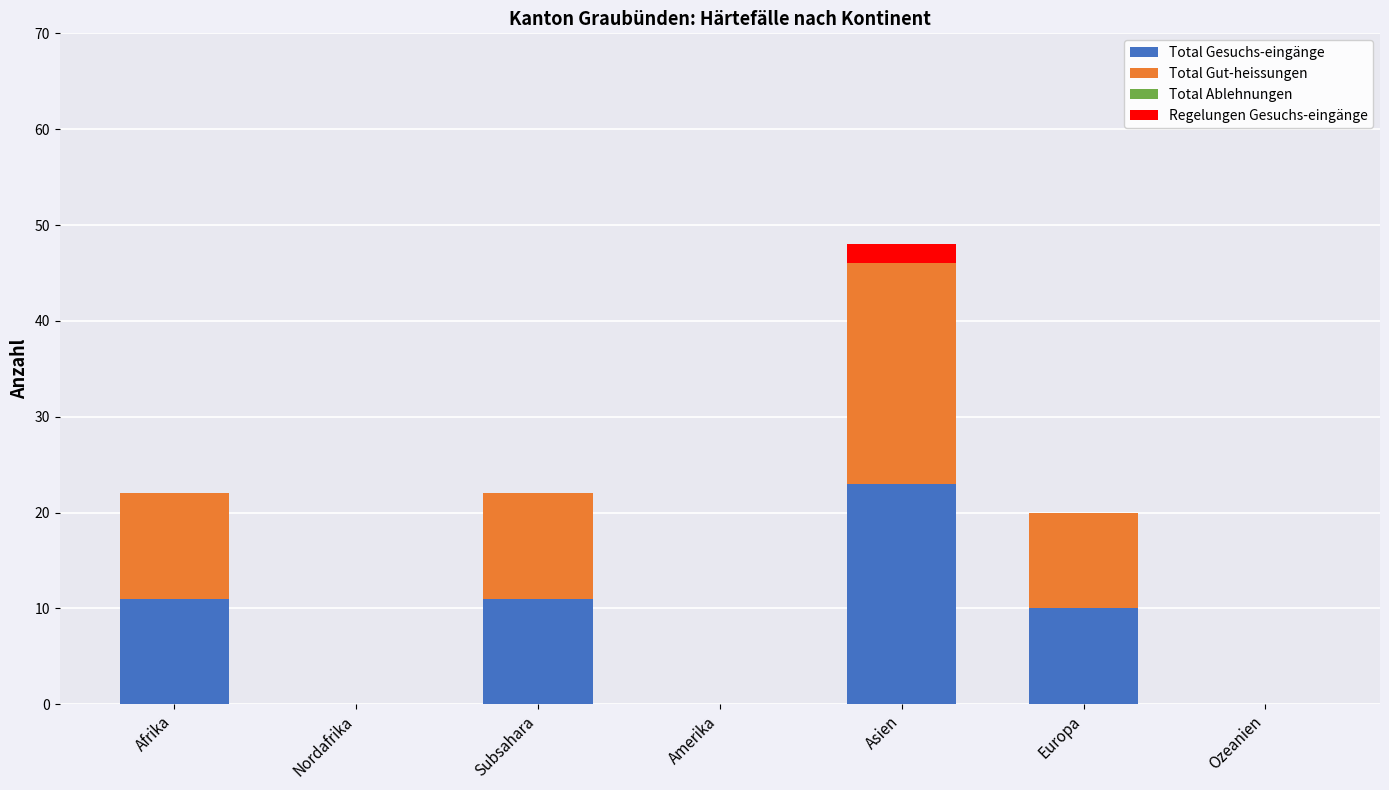

What is the sum of the Total Gesuchs-eingänge values at Asien and Europa?

33